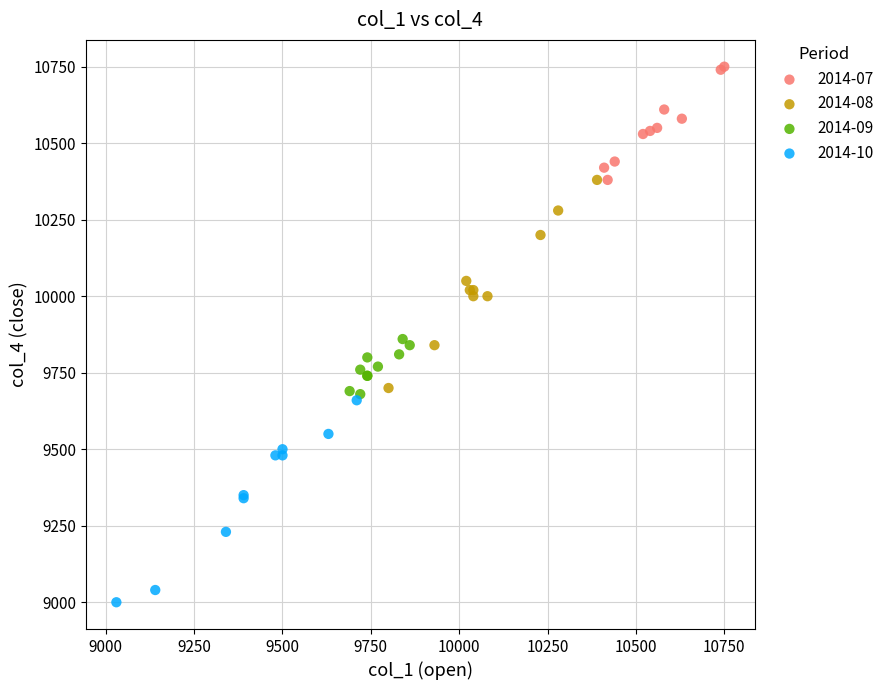

Which series has the largest Y range (max minus min)?

2014-08